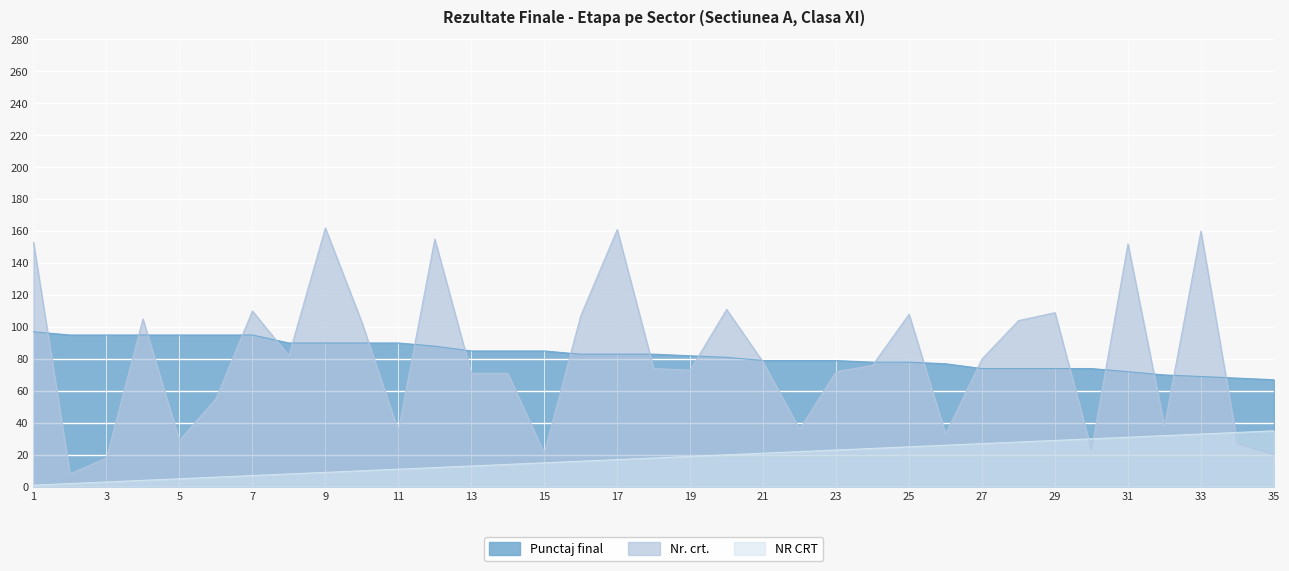

True or false: Nr. crt. has a value of 160 at 33.

True